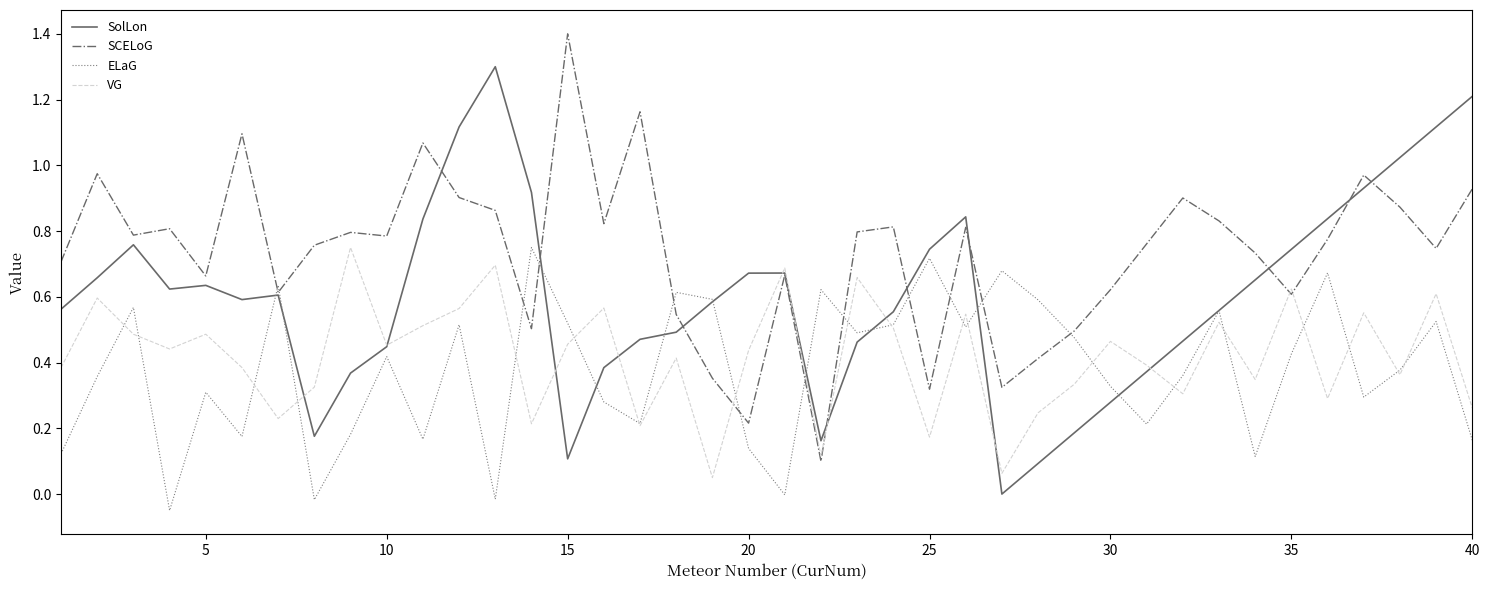

Which series has the largest total across all categories?

SCELoG